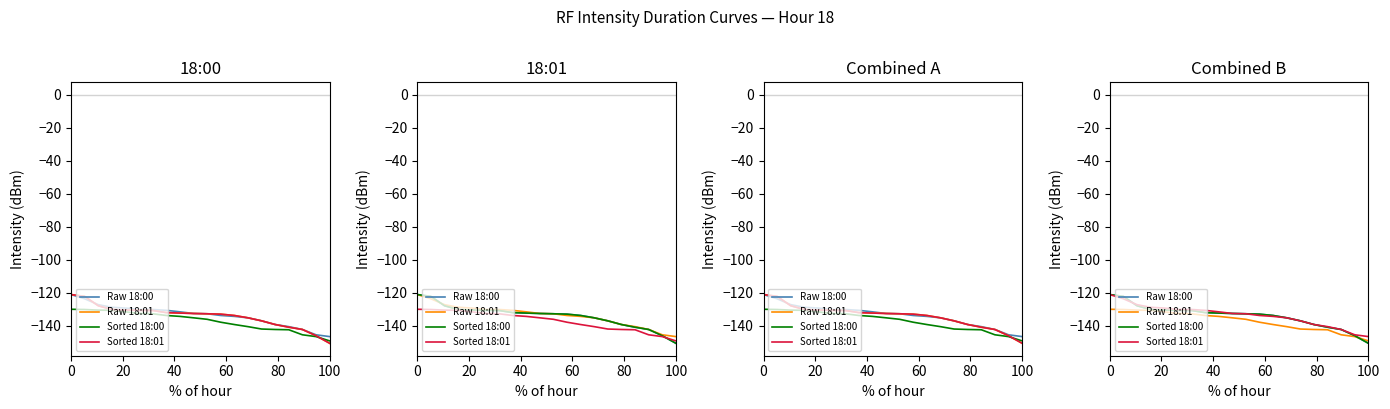

Which series has the largest range (max minus min)?

Raw 18:00